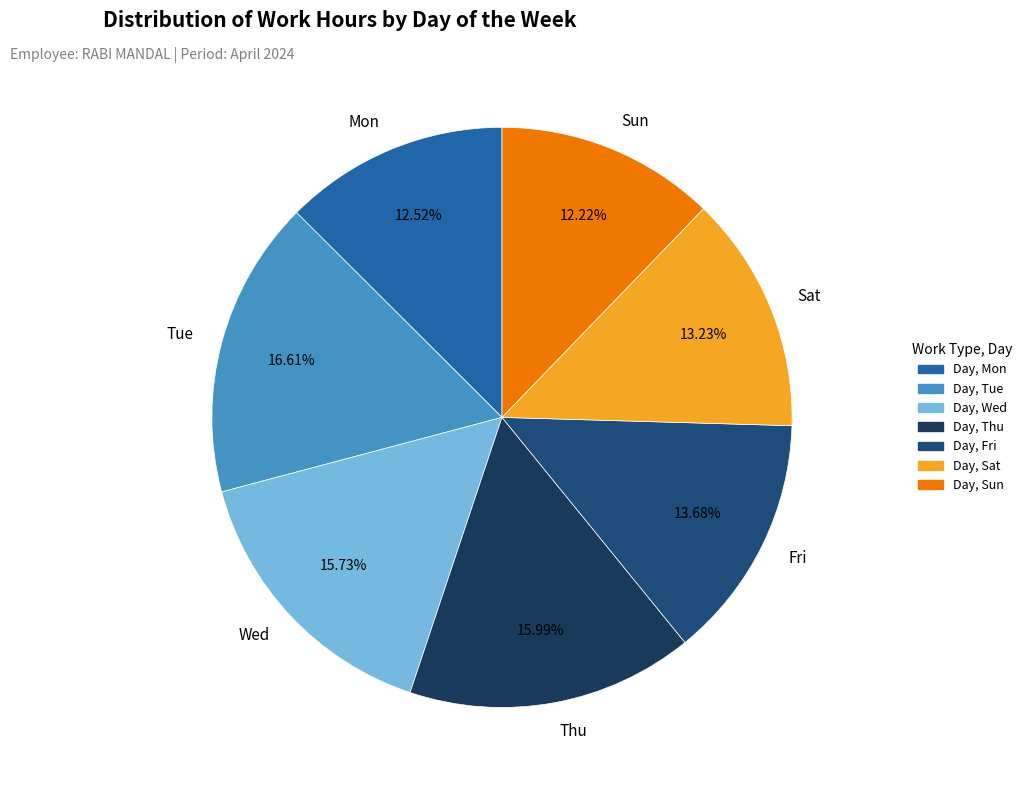

What is the ratio of the value at Sat to the value at Tue?

0.8